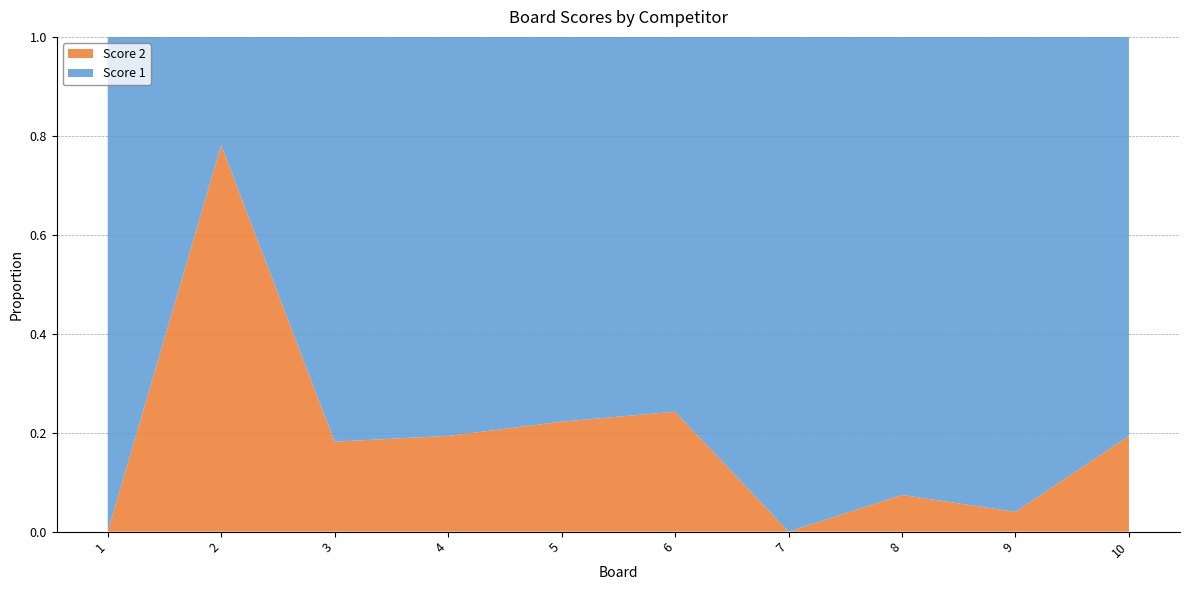

Reading left to right, extract all data points from this chart.

Score 1: 1=25	2=7	3=18	4=25	5=21	6=25	7=25	8=25	9=24	10=25
Score 2: 1=0	2=25	3=4	4=6	5=6	6=8	7=0	8=2	9=1	10=6